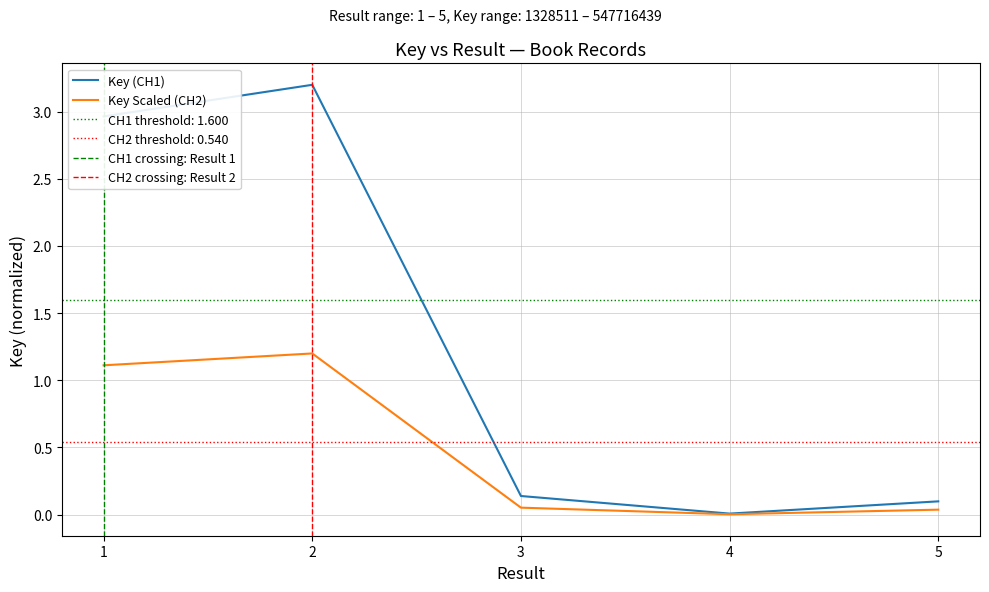

Rank the categories by value from highest to lowest.

2, 1, 3, 5, 4